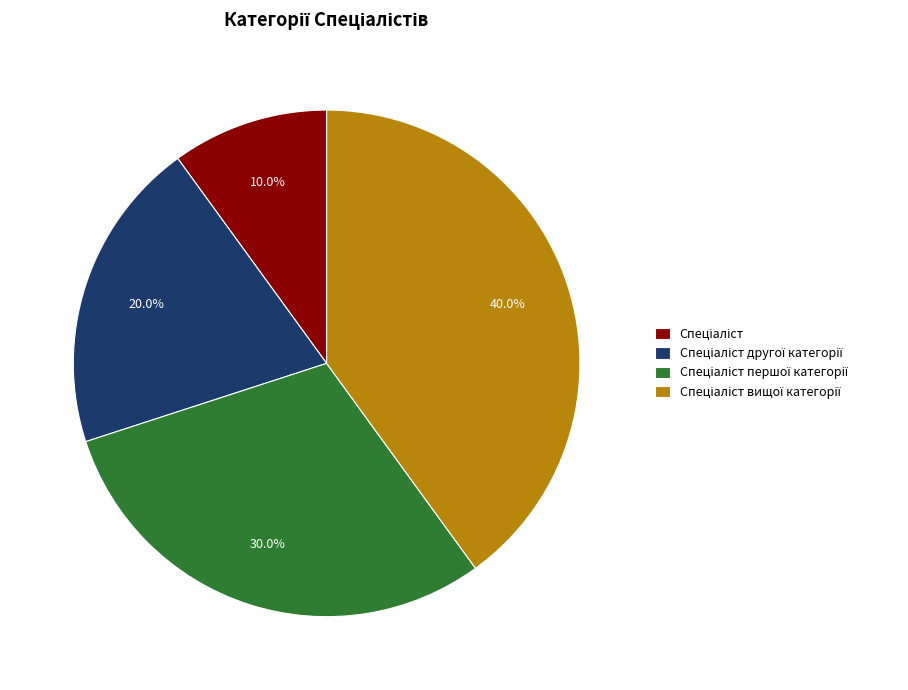

Does any single category account for the majority?

No